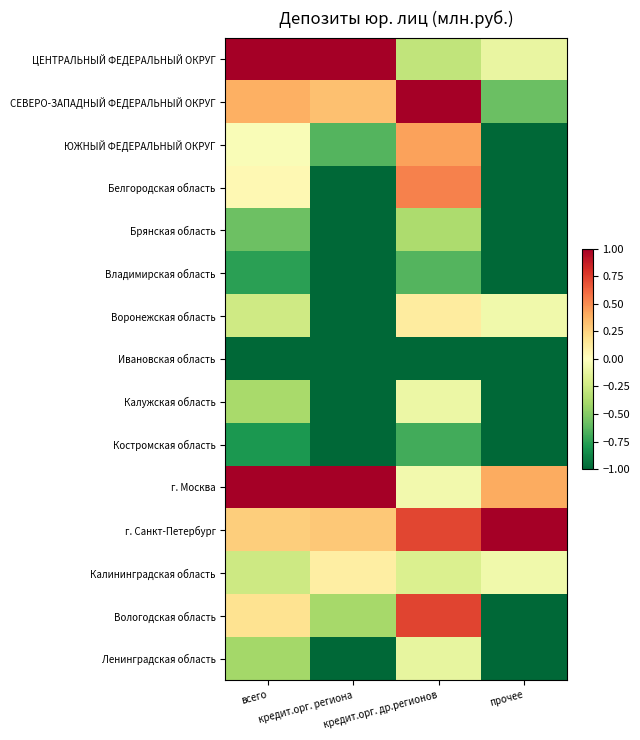

At which category is the sum across all series the highest?

кредит.орг. др.регионов